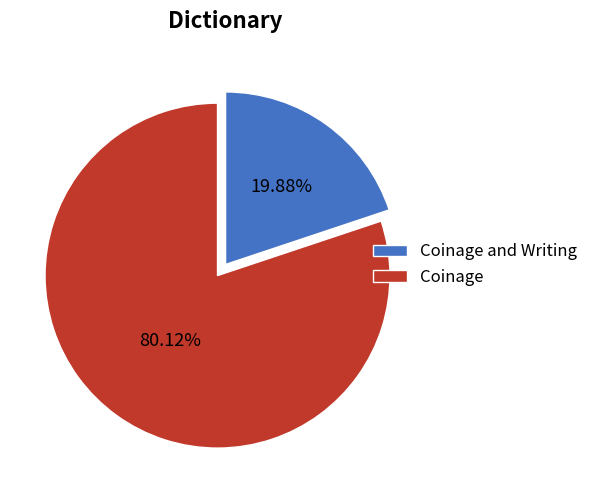

Rank the categories by value from highest to lowest.

Coinage, Coinage and Writing